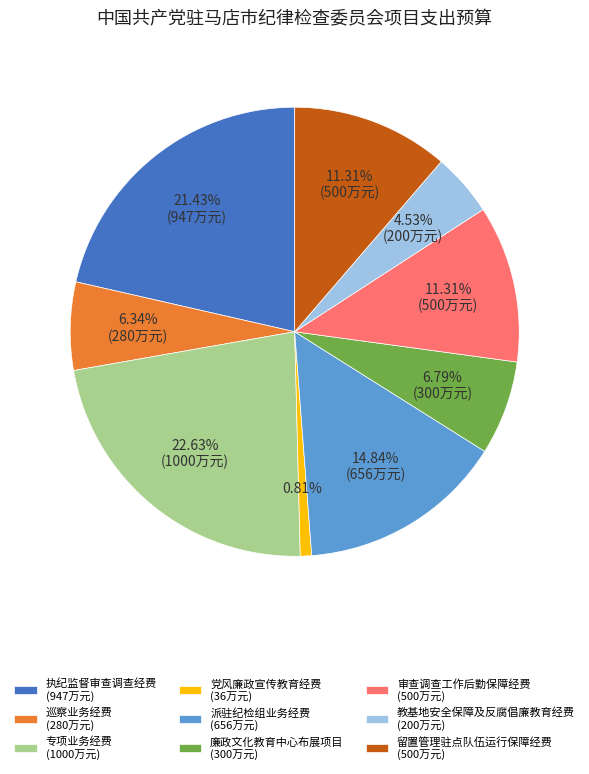

Which has a higher value, 专项业务经费 or 巡察业务经费?

专项业务经费